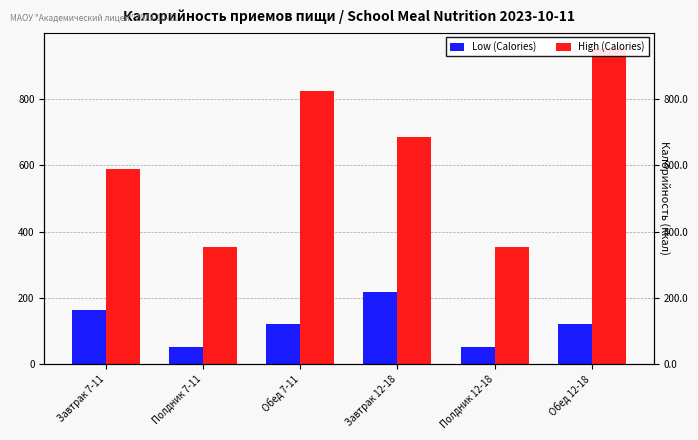

Which category has the highest value across all series?

Обед 12-18